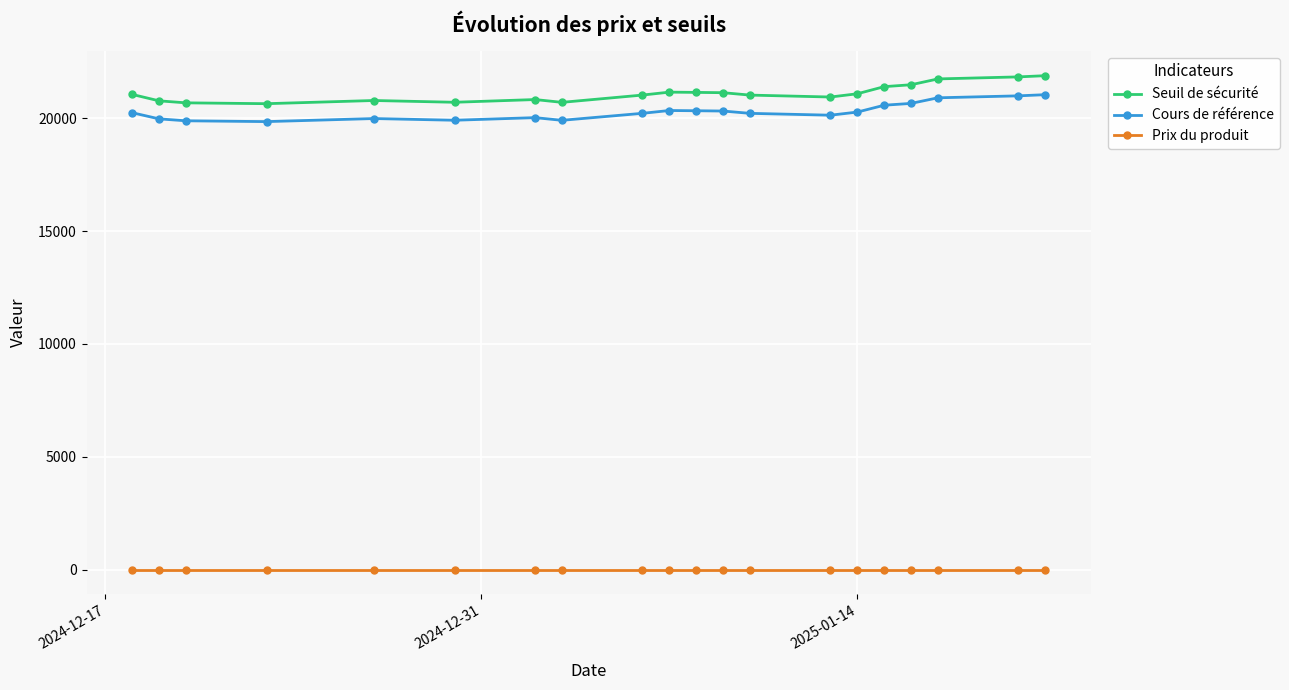

What is the value of the Seuil de sécurité point at the 15th from the left?

21082.2